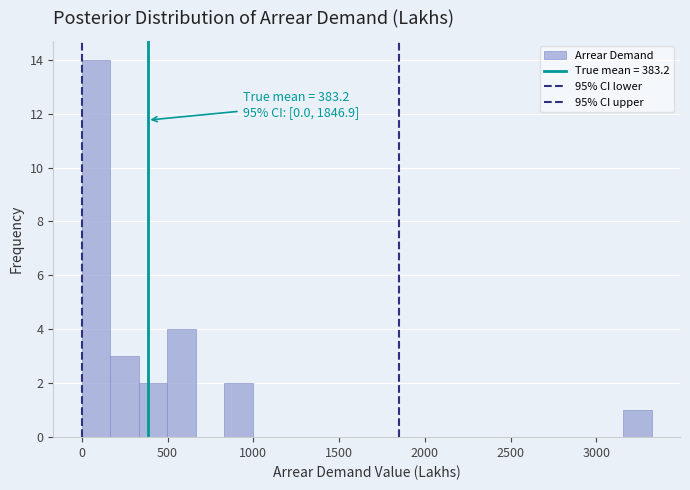

Read against the x-axis, roughly where is the centre of the tallest bar?

100